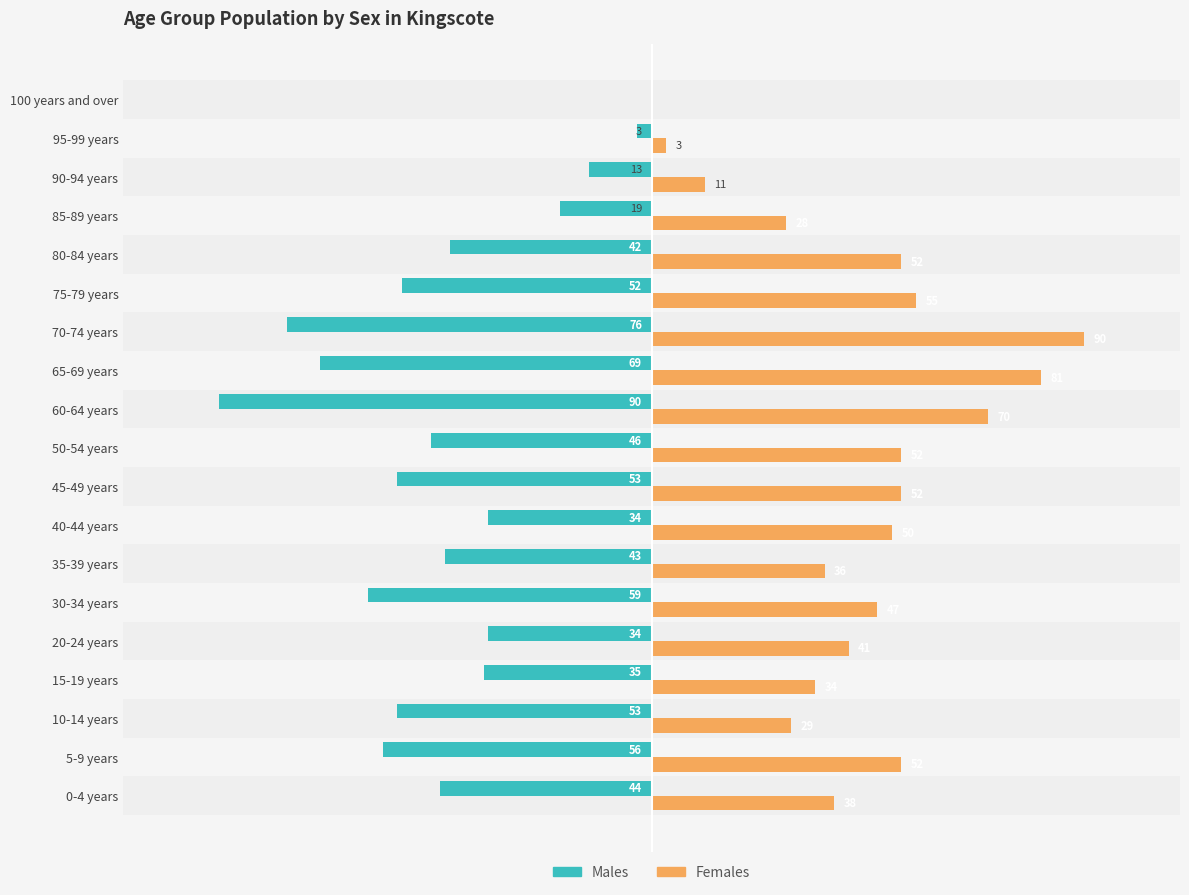

Which series changed the most between 65-69 years and 85-89 years?

Females